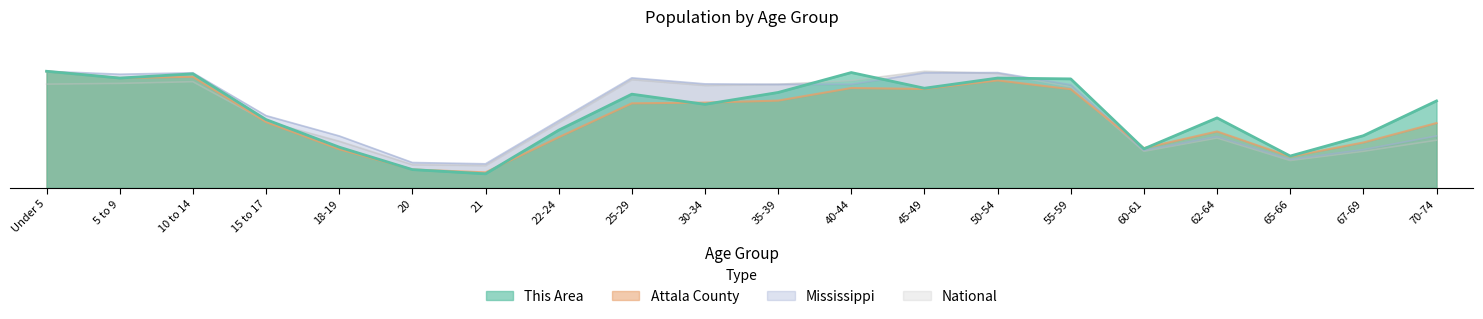

Where is This Area nearest to the value 154?

15 to 17